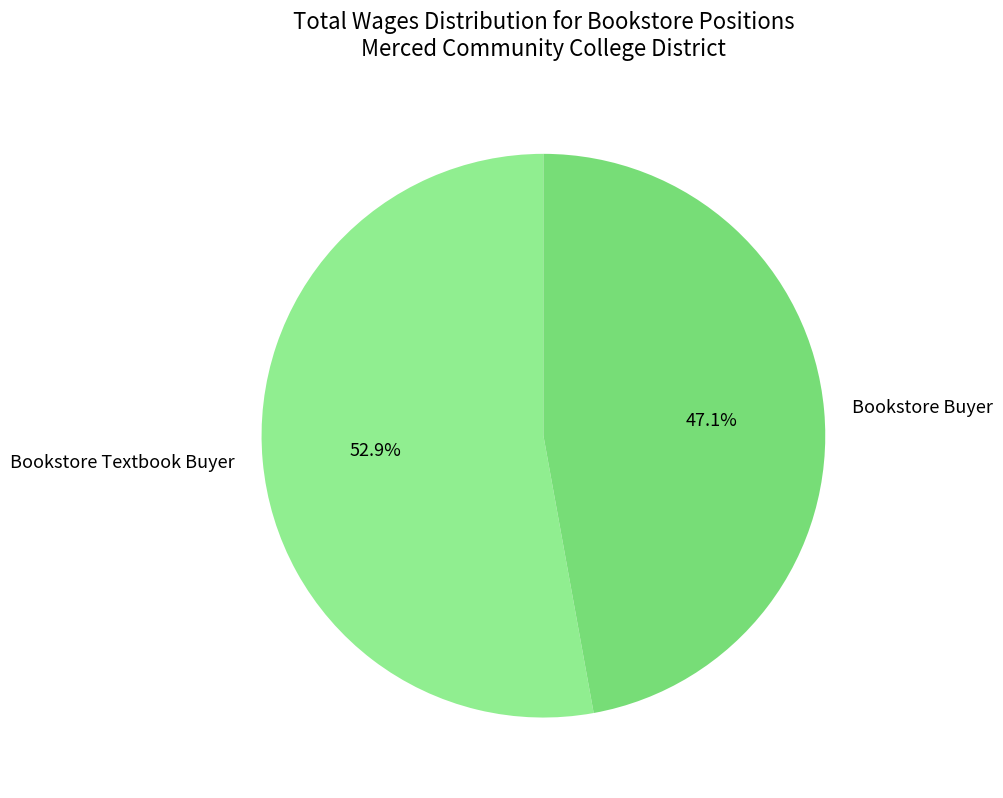

True or false: Bookstore Textbook Buyer accounts for 53% of the total.

True